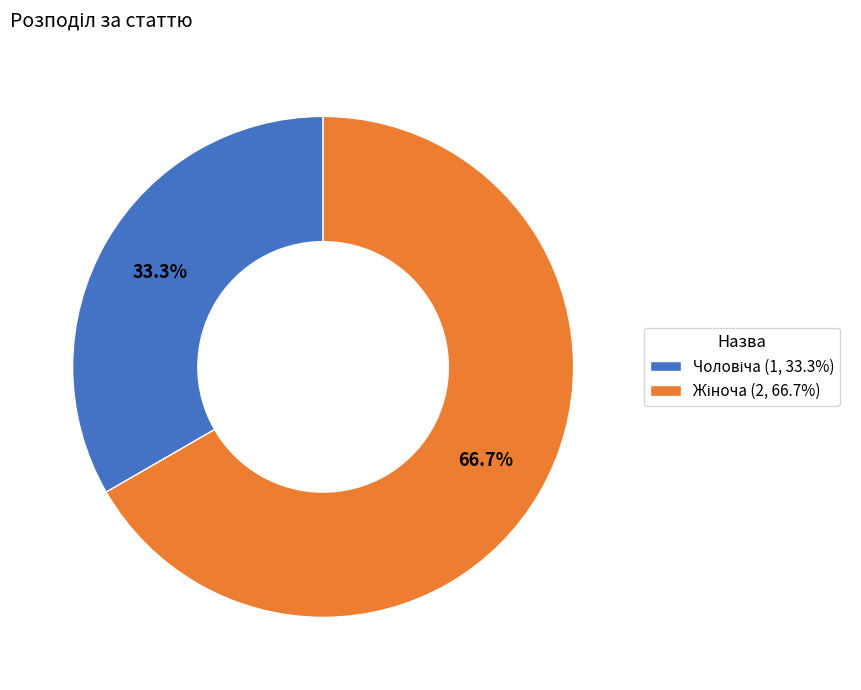

Is there a majority slice in this chart?

Yes